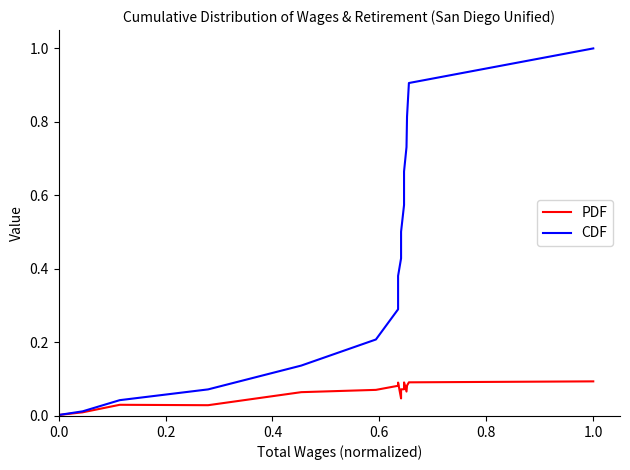

Rank the series by their maximum value, from highest to lowest.

CDF, PDF